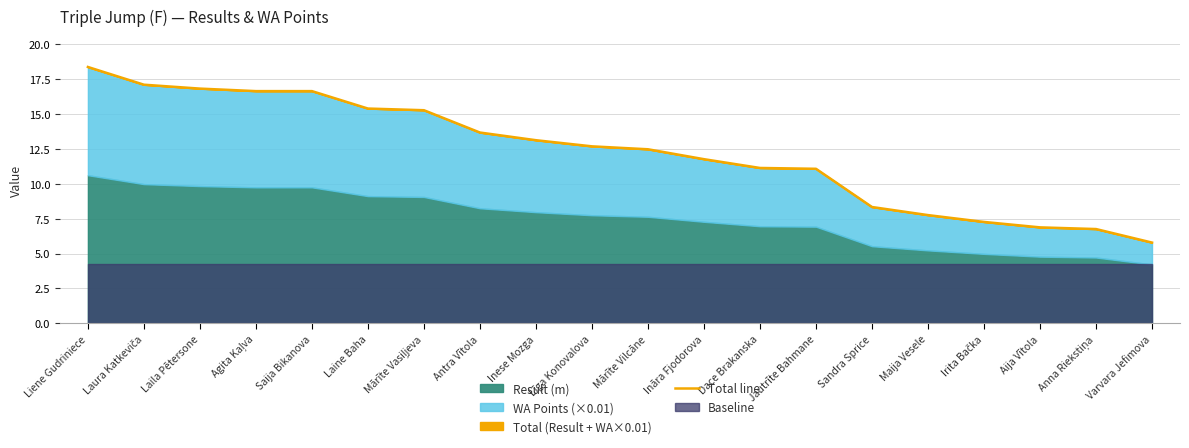

Which category has the lowest value across all series?

Varvara Jefimova